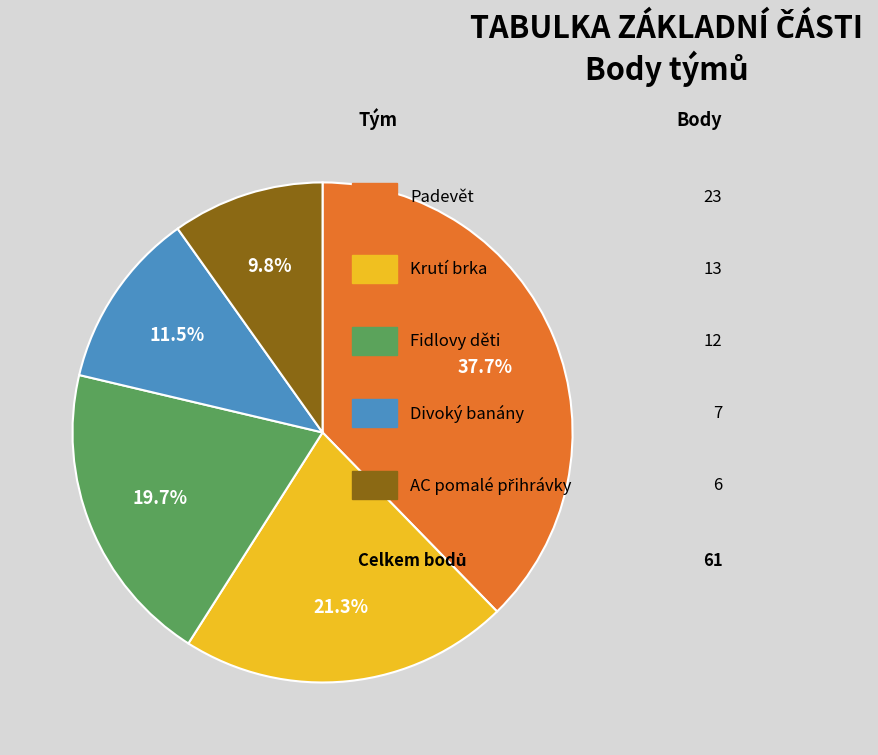

Is there any slice that represents more than half of the pie?

No